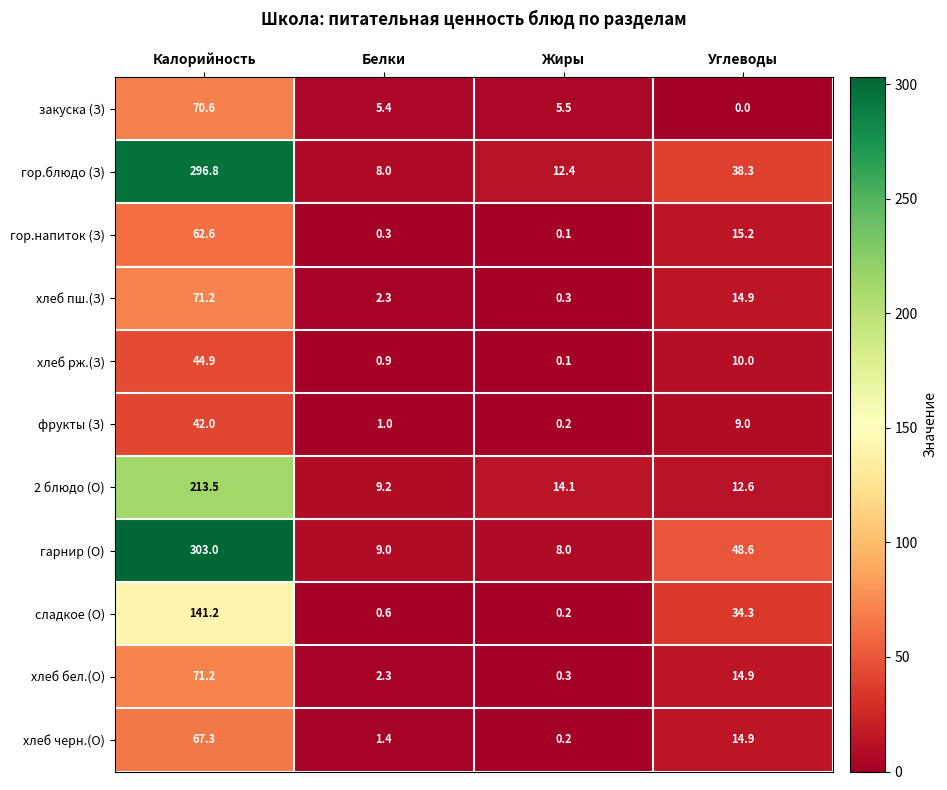

The закуска (З) series shows 5.5 at Жиры. True or false?

True